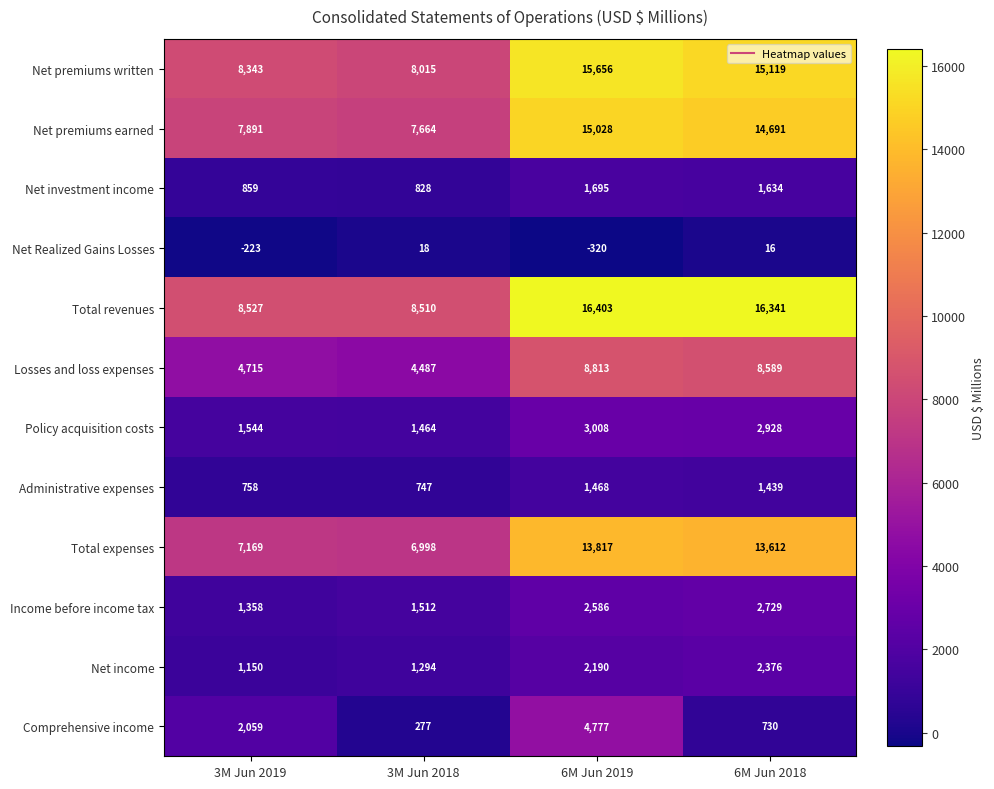

Where does the Losses and loss expenses series first go above 8589?

6M Jun 2019